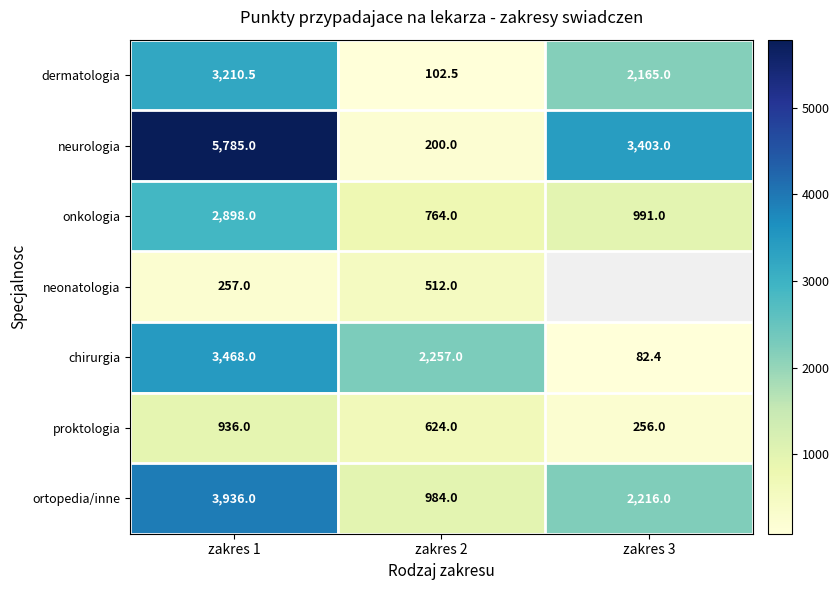

Is the value of neonatologia at zakres 1 greater than the value of onkologia at zakres 1?

No